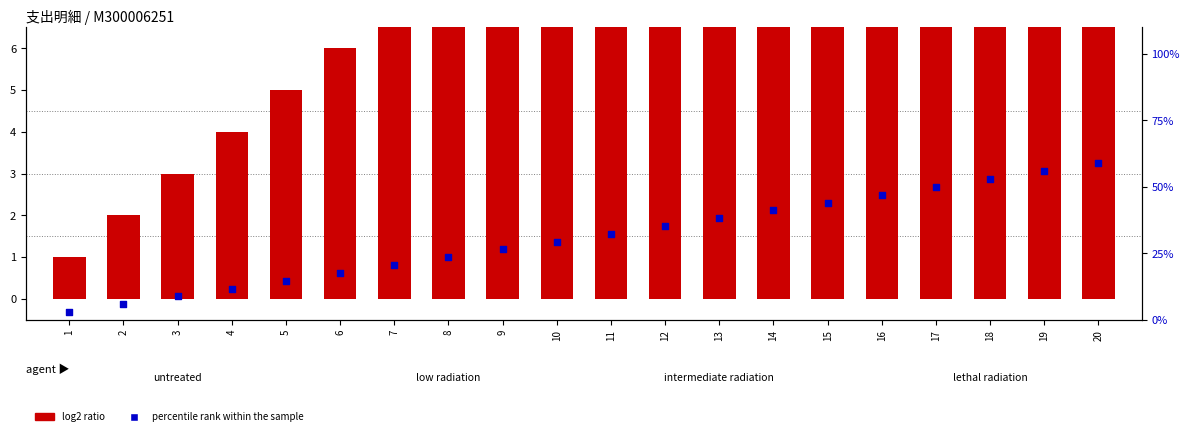

At how many categories does at least one series exceed 29?

11